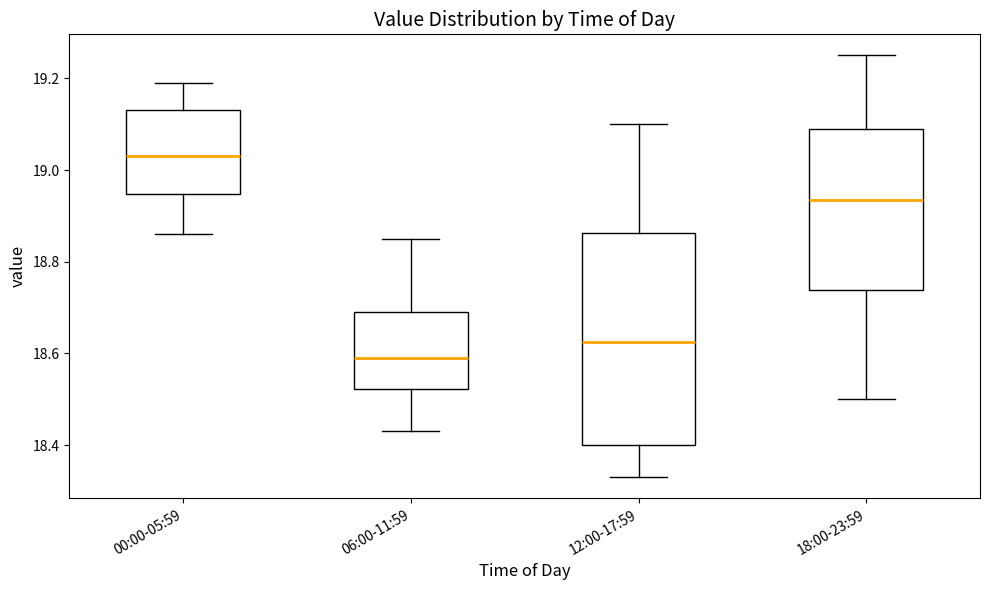

Which box has the highest median line?

00:00-05:59